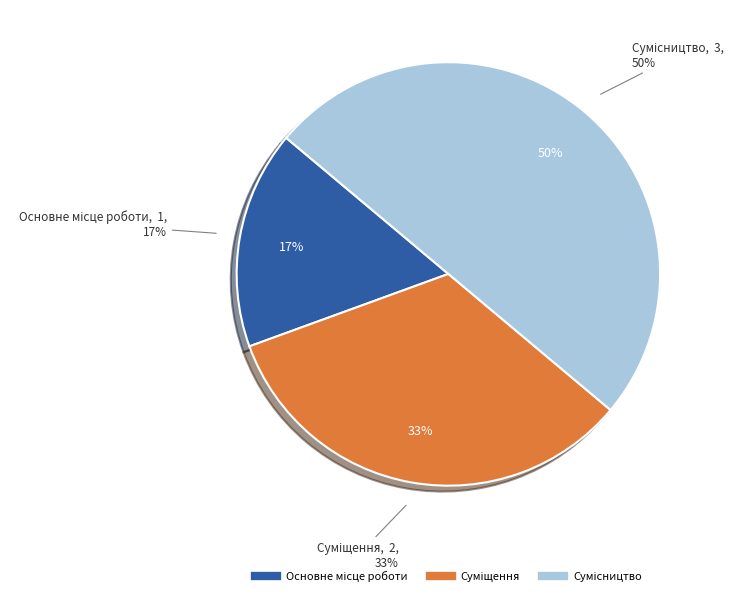

Does any single category account for the majority?

No